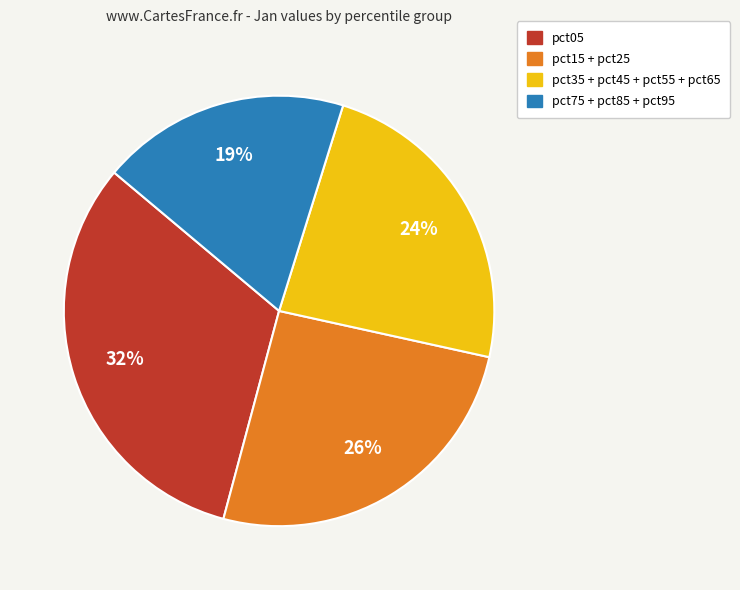

Count the number of slices in the pie.

4